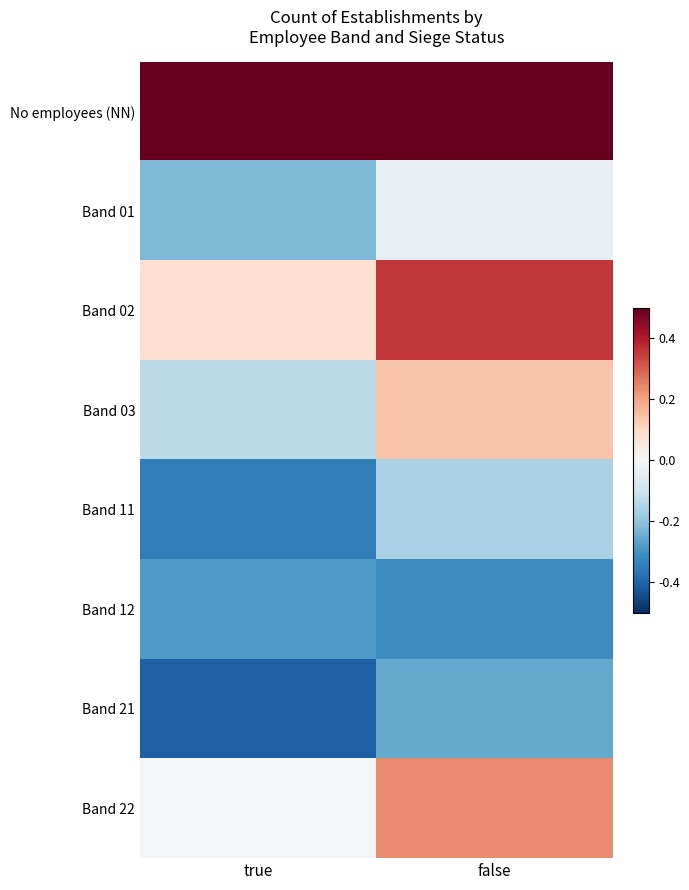

Between false and true, which is larger?

false